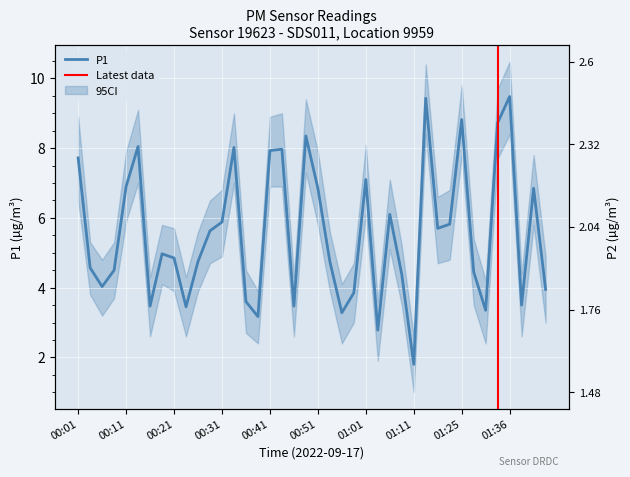

Which series has the largest total across all categories?

P1